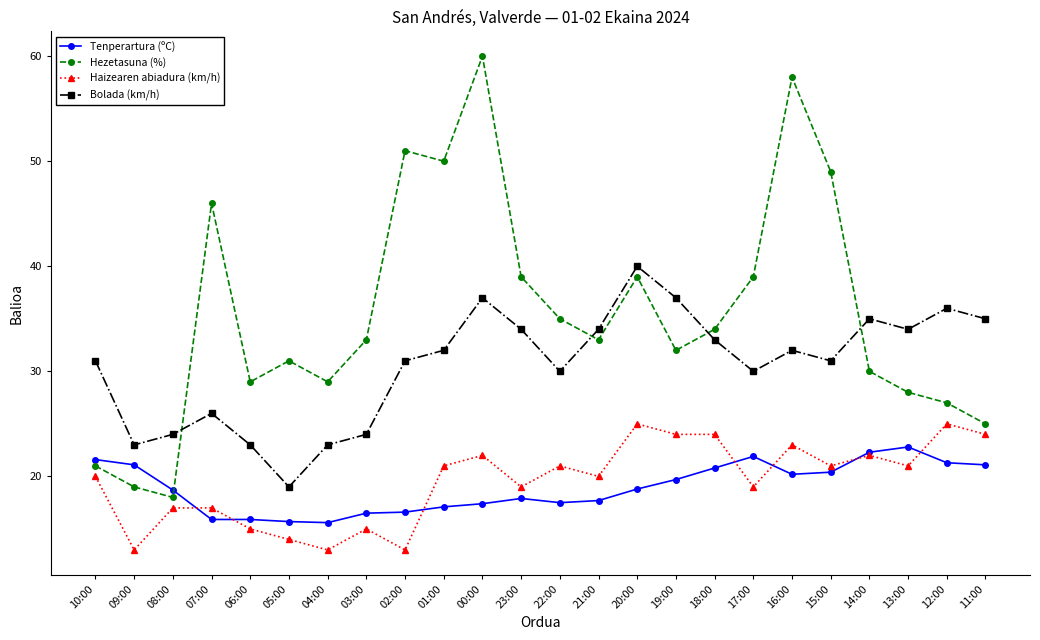

What is the label of the 23rd point from the left?

12:00